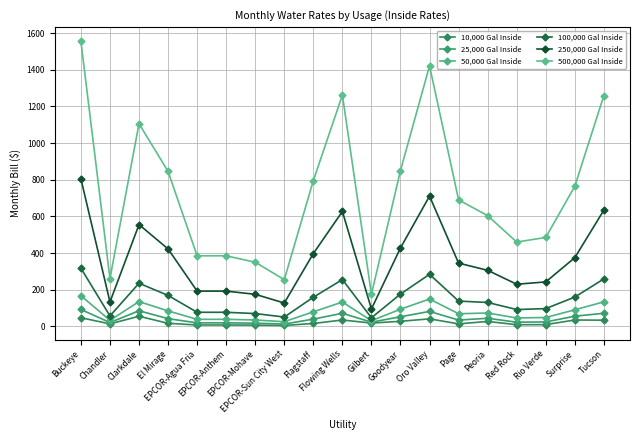

At which category is the sum across all series the highest?

Buckeye